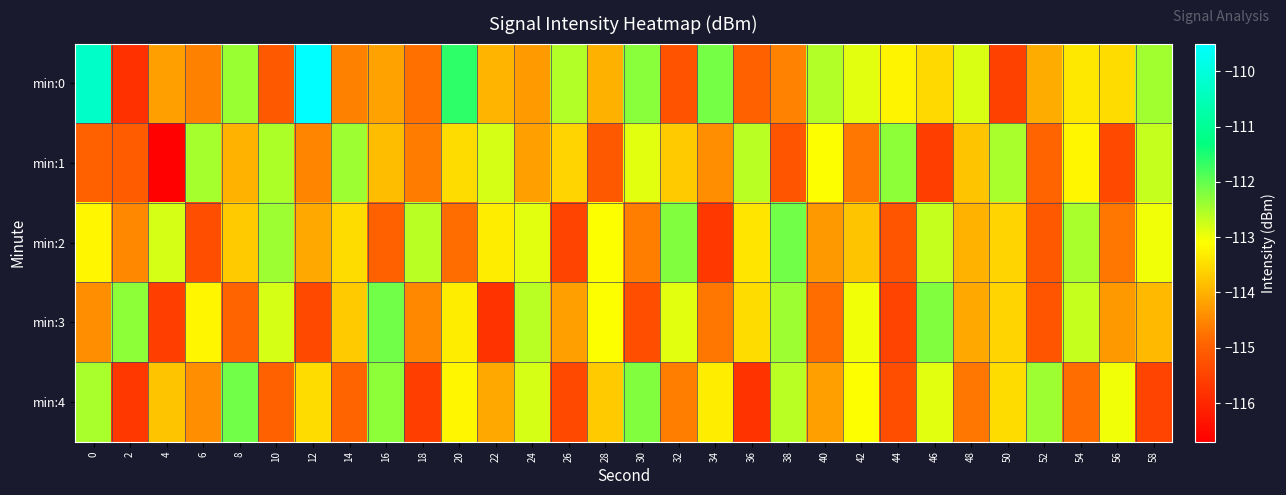

What is the spread (max minus min) of values at 36?

3.2